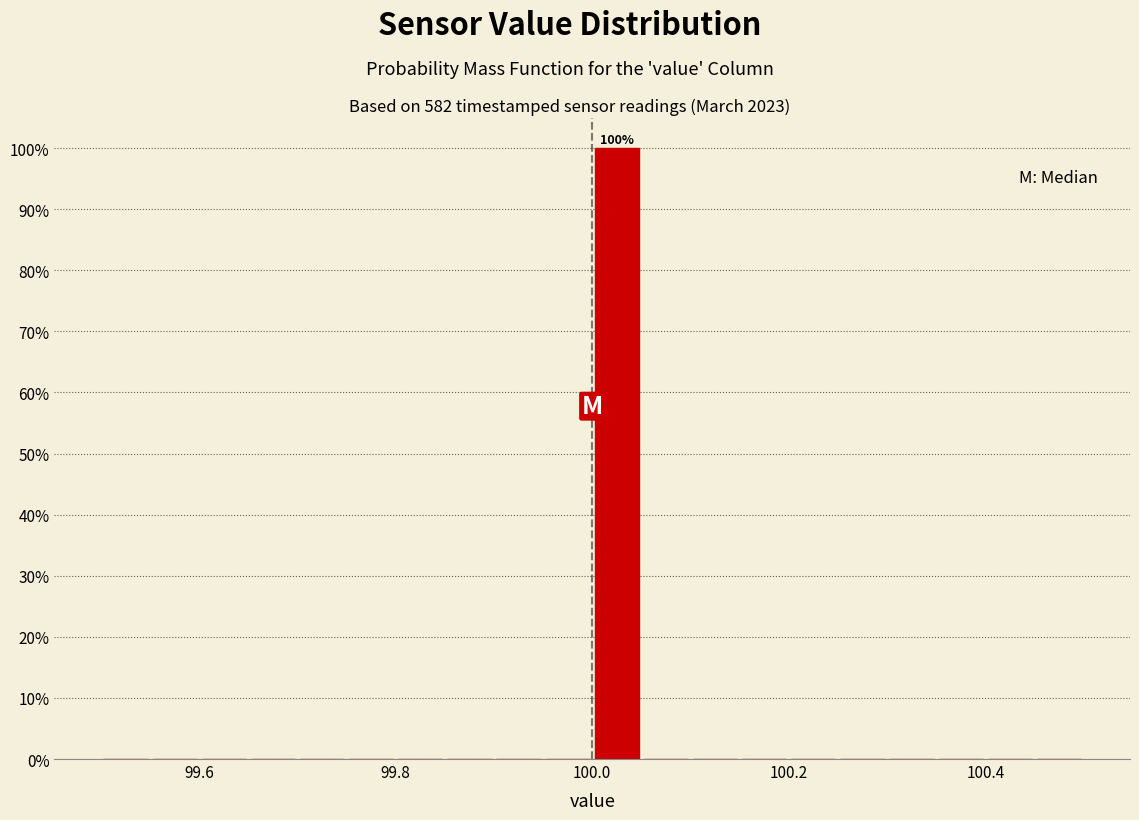

Around what value on the x-axis is the tallest bar? Give the approximate position of its centre, as read against the axis.

100.02